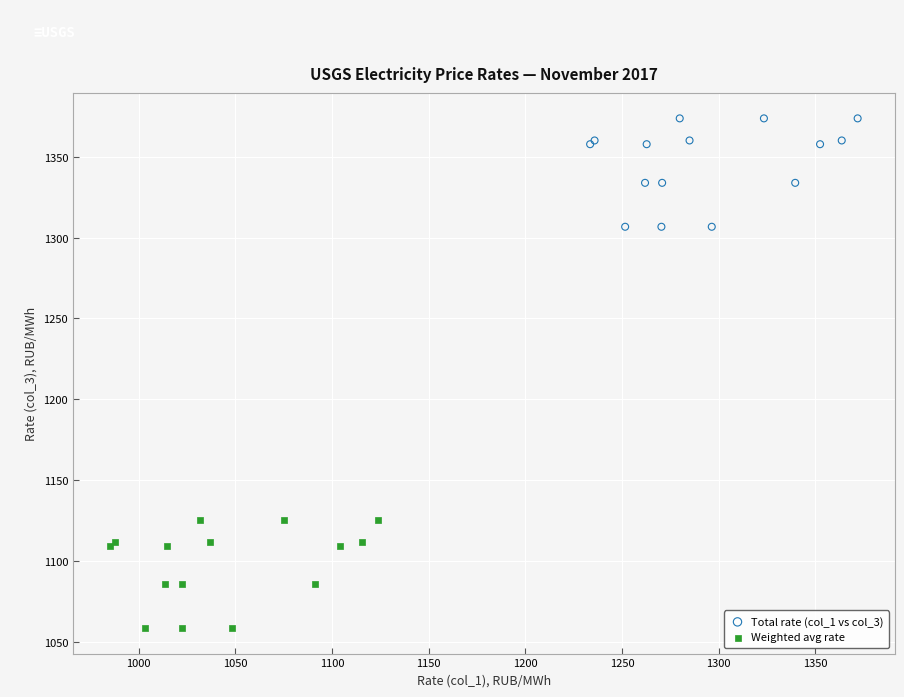

Which series contains the highest Y value?

Total rate (col_1 vs col_3)